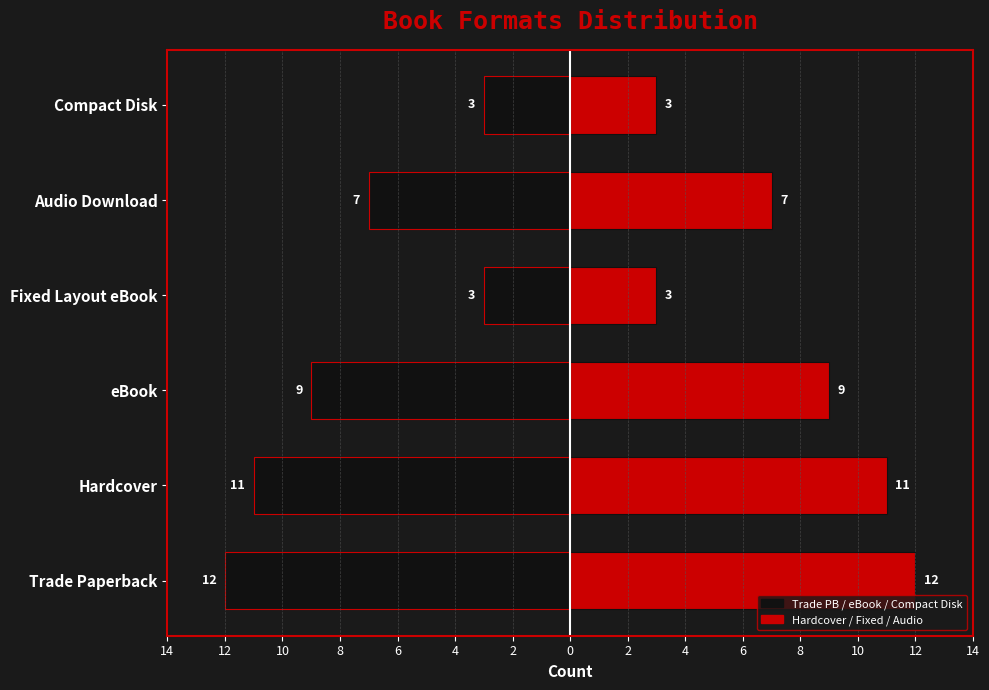

Which series has the largest range (max minus min)?

Count (Left)